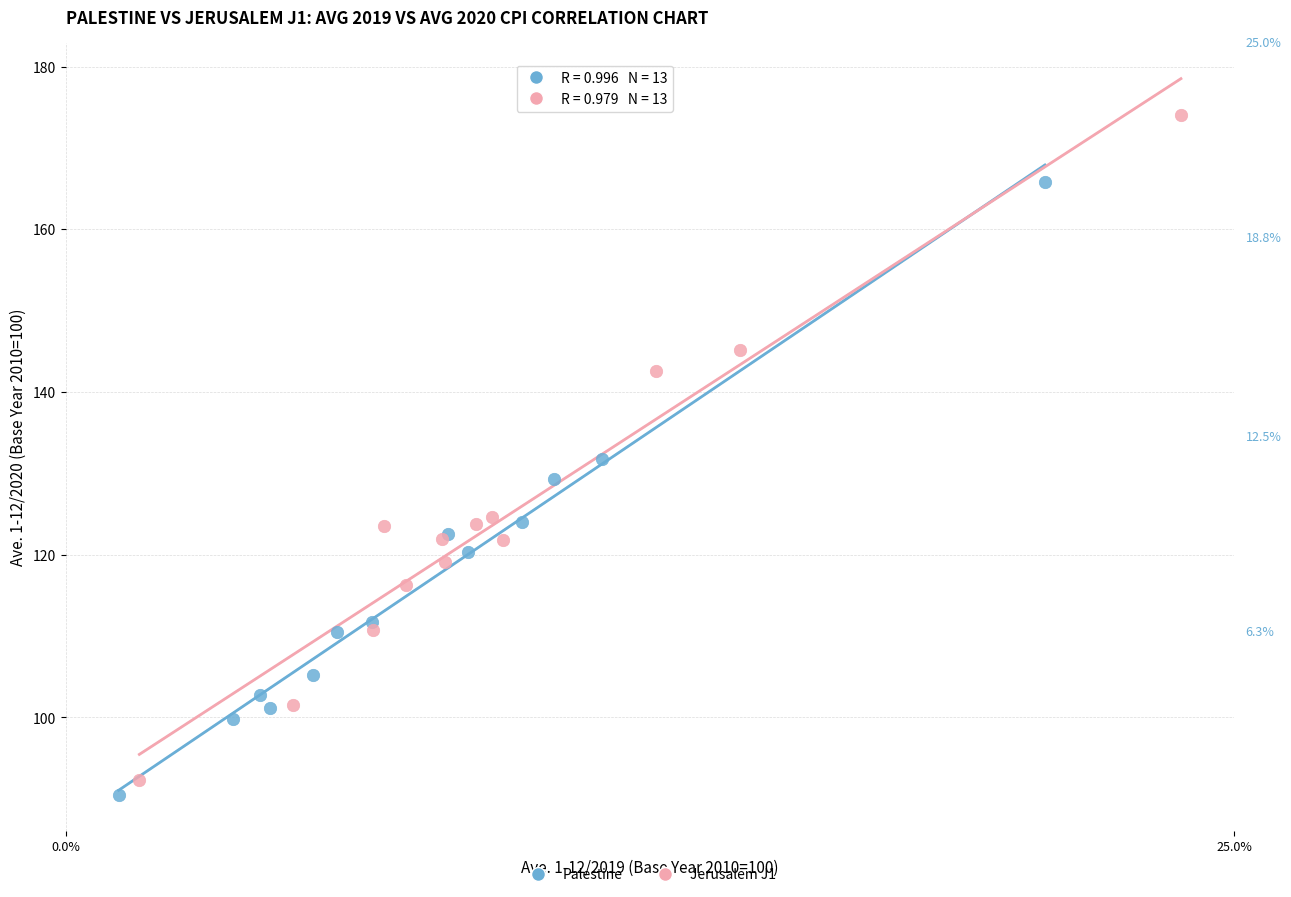

Which series has the largest Y range (max minus min)?

Jerusalem J1